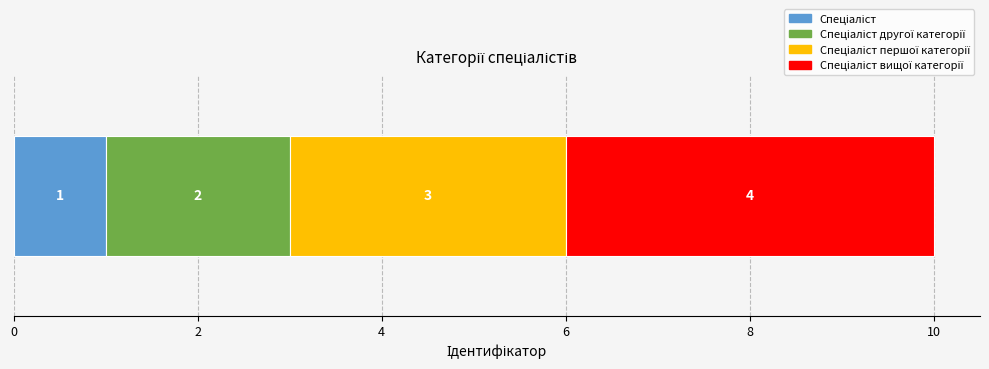

What is the value of the 3rd bar from the left?

3